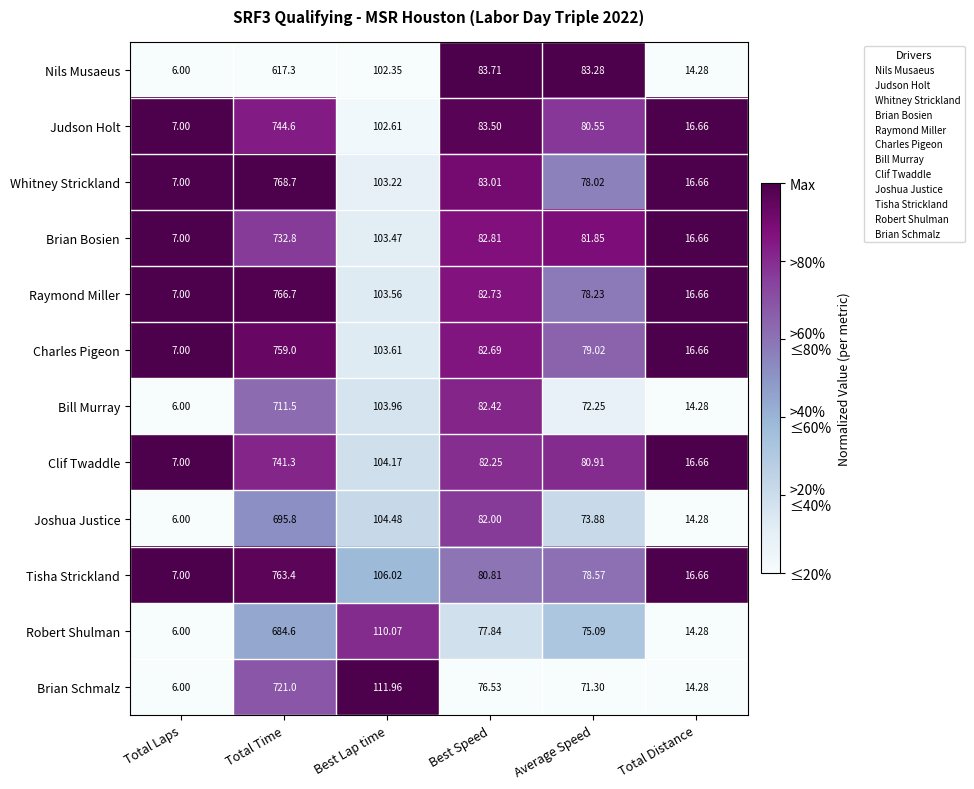

At which label does Judson Holt first exceed 83?

Total Time